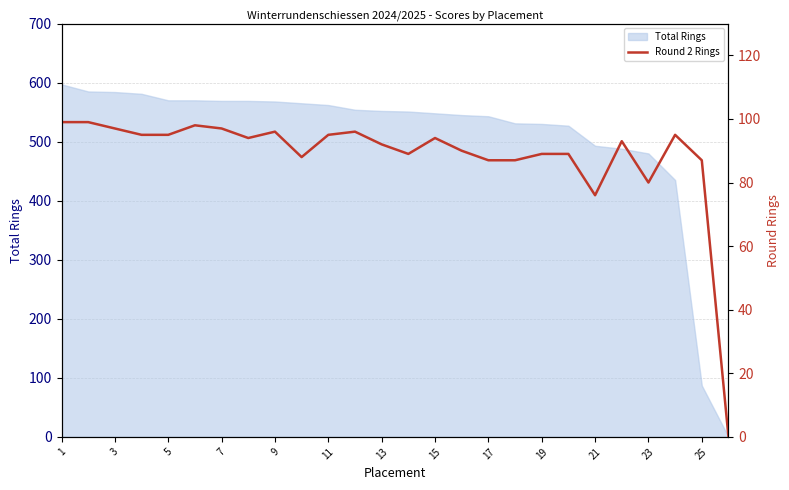

Reading left to right, transcribe all the data shown in this chart.

99	99	97	95	95	98	97	94	96	88	95	96	92	89	94	90	87	87	89	89	76	93	80	95	87	0